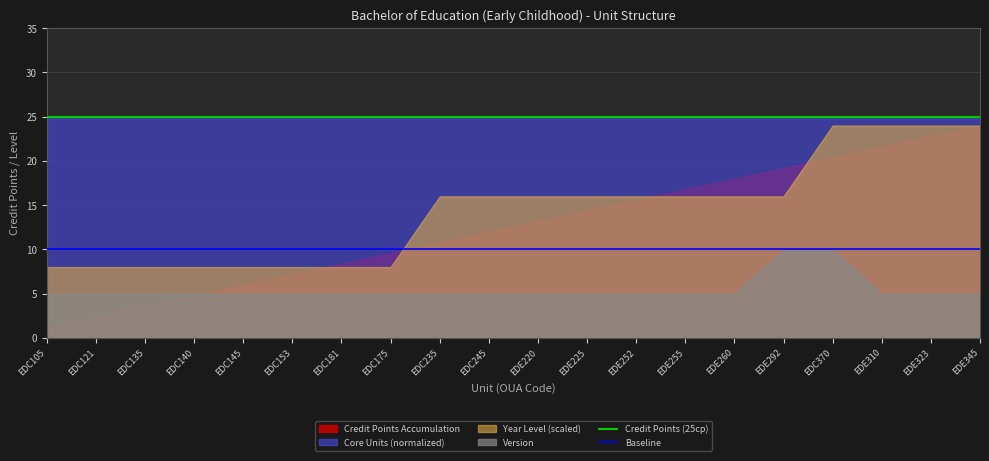

True or false: Baseline and Credit Points (25cp) cross at least once.

False